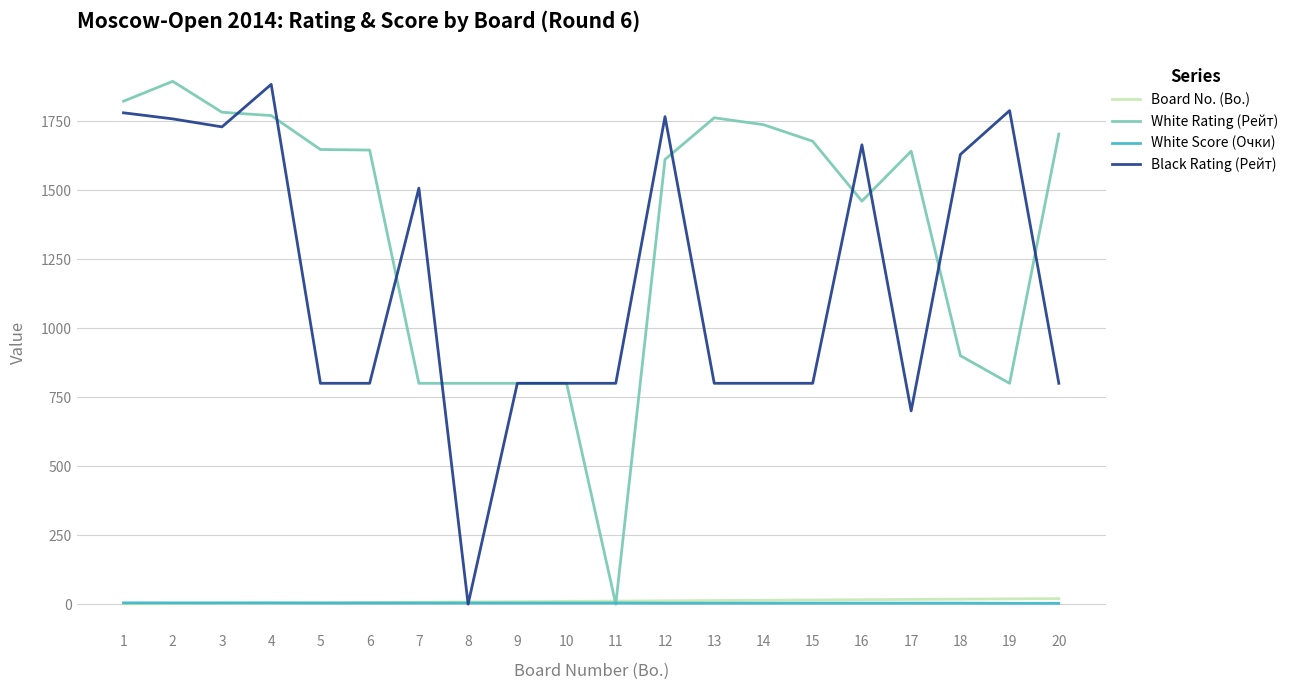

At how many categories does at least one series exceed 332?

20